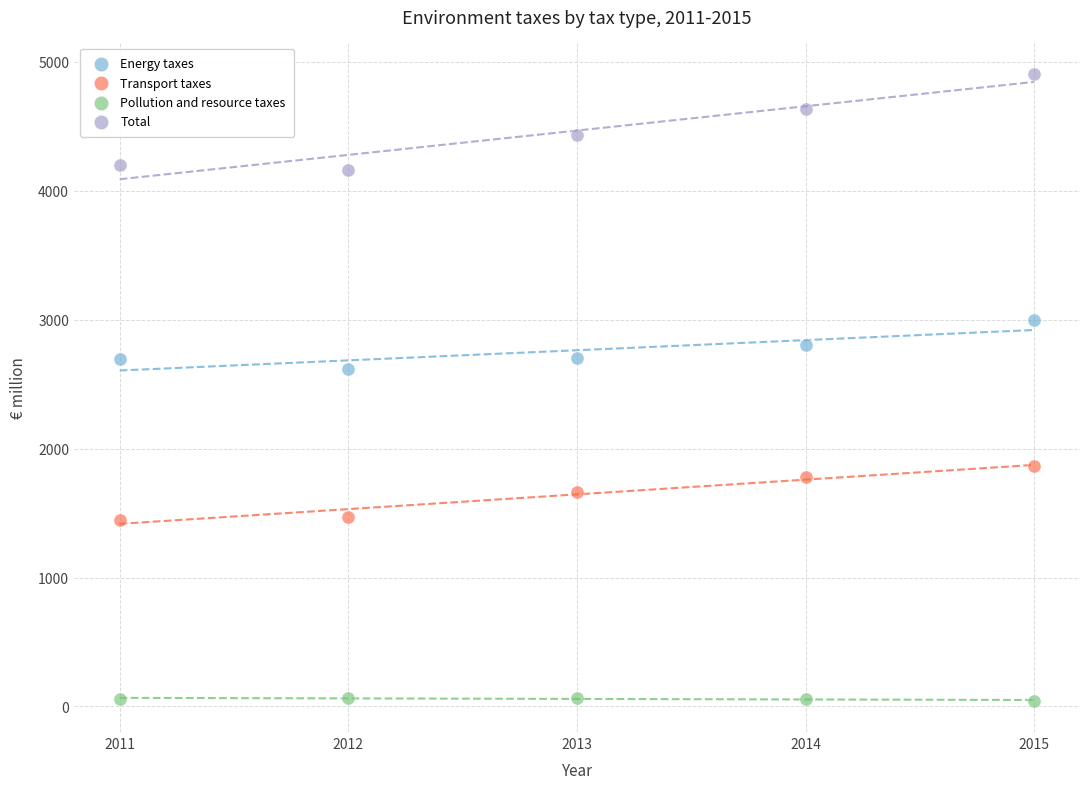

Across all data points, what is the range of X values (max minus min)?

4.0